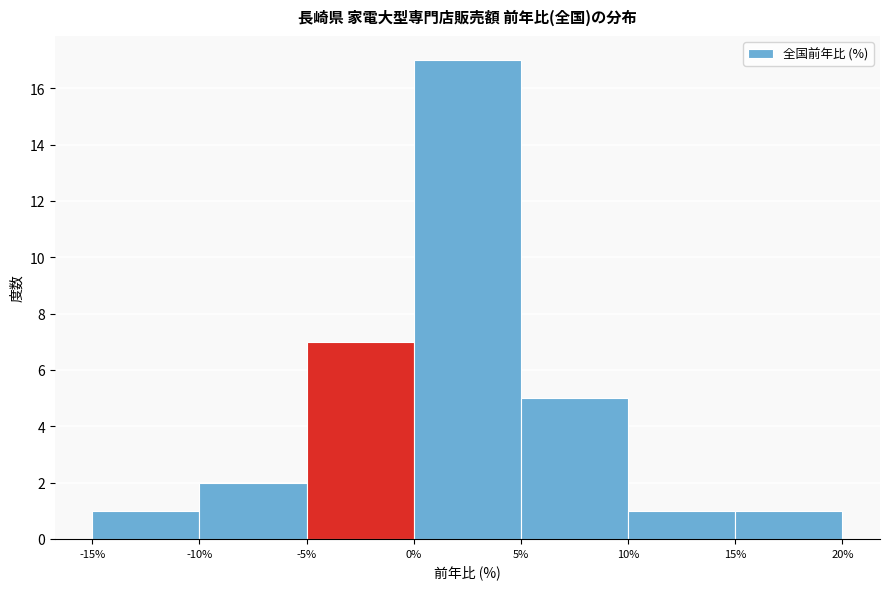

How tall is the bar that spans -15% to -10% on the x-axis? The values are not printed on the chart, so give them approximately, as read against the axis.

1